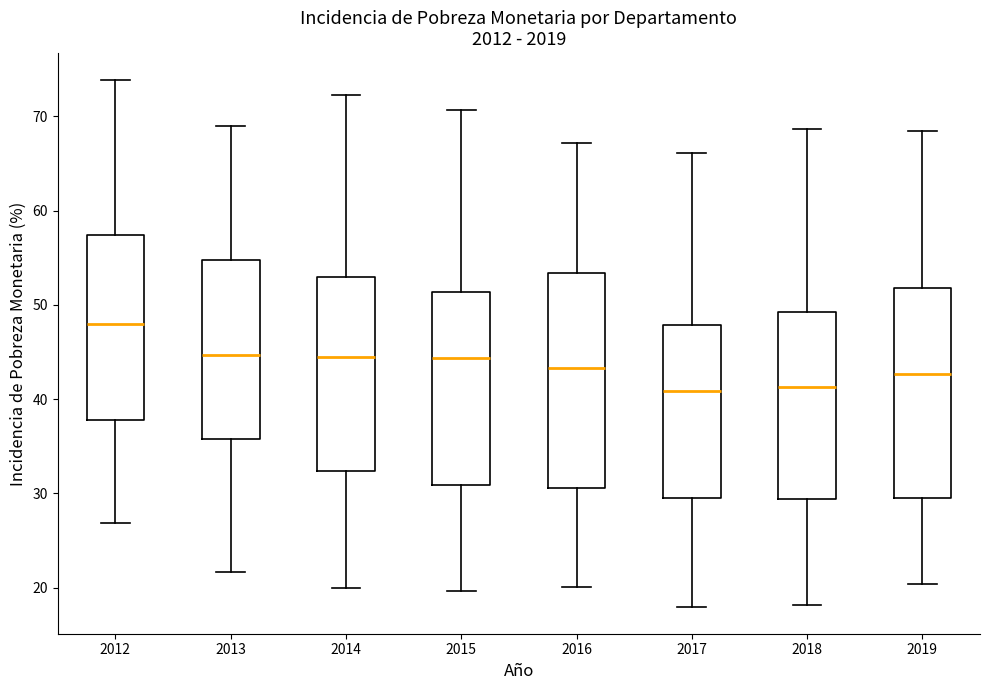

Reading left to right, transcribe this box plot: for each box, give where its median line is, the range the box spans, and where its two whiskers end, as read against the y-axis. The values are not printed on the chart, so give them approximately, as read against the axis.

2012: median 48, box 38 to 57, whiskers 27 to 74
2013: median 45, box 36 to 55, whiskers 22 to 69
2014: median 44, box 32 to 53, whiskers 20 to 72
2015: median 44, box 31 to 51, whiskers 20 to 71
2016: median 43, box 31 to 53, whiskers 20 to 67
2017: median 41, box 30 to 48, whiskers 18 to 66
2018: median 41, box 29 to 49, whiskers 18 to 69
2019: median 43, box 30 to 52, whiskers 20 to 68